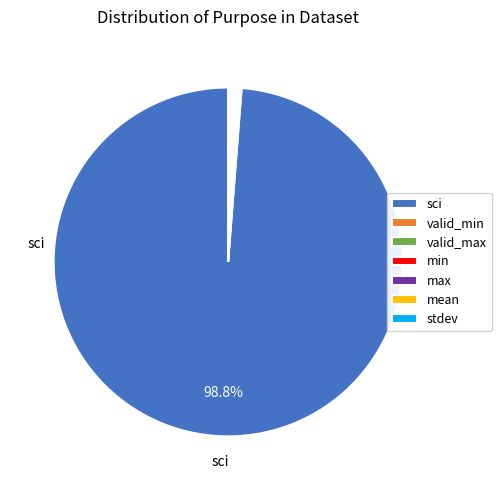

Is there a majority slice in this chart?

Yes